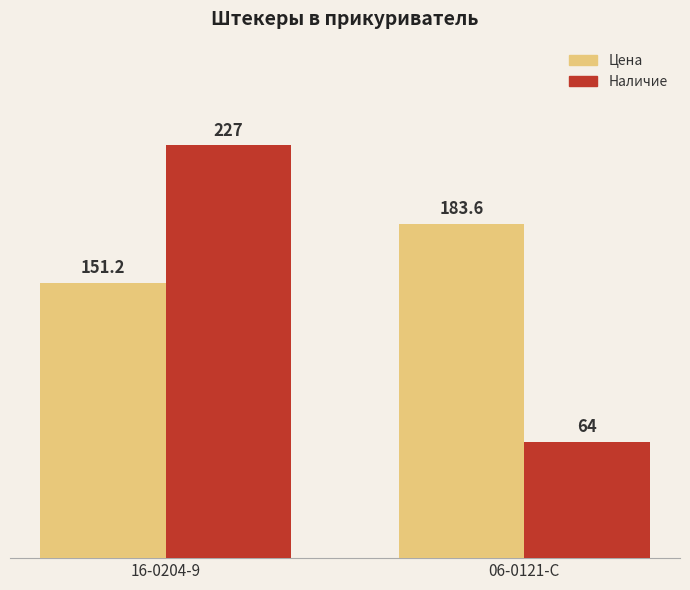

Reading right to left, list all the values displayed in this chart.

Цена: 06-0121-C=183.6	16-0204-9=151.2
Наличие: 06-0121-C=64.0	16-0204-9=227.0